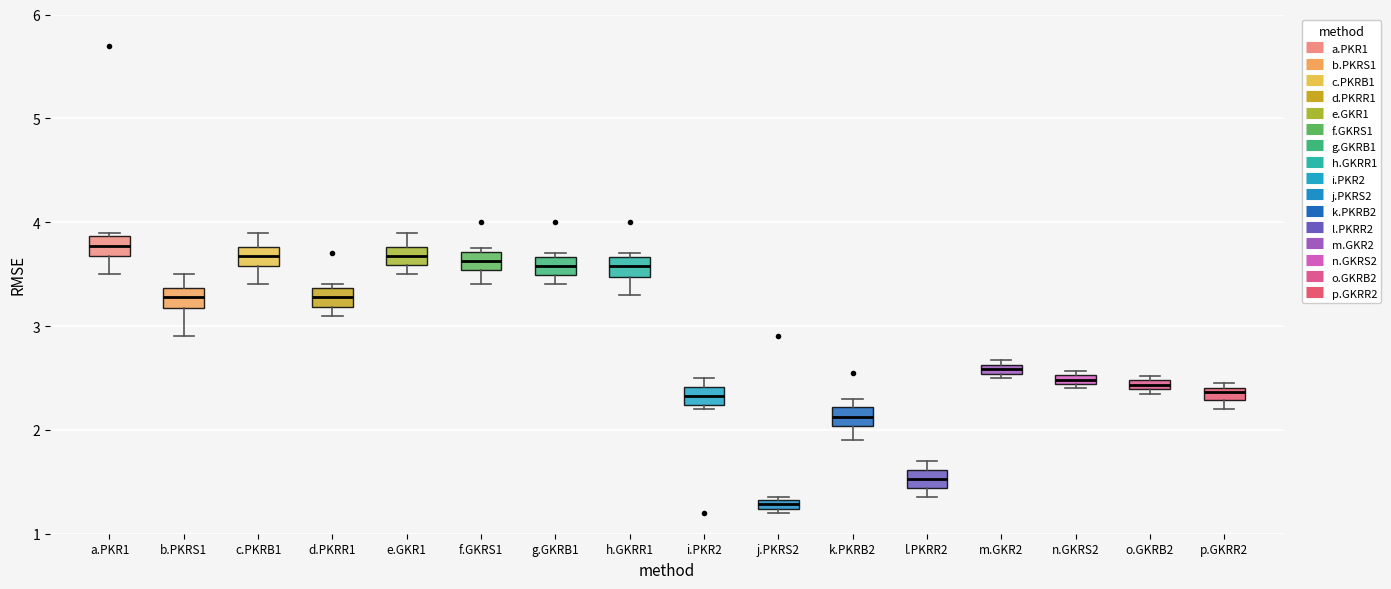

Where is the lower edge of the box for f.GKRS1 on the y-axis? The values are not printed on the chart, so give them approximately, as read against the axis.

3.5